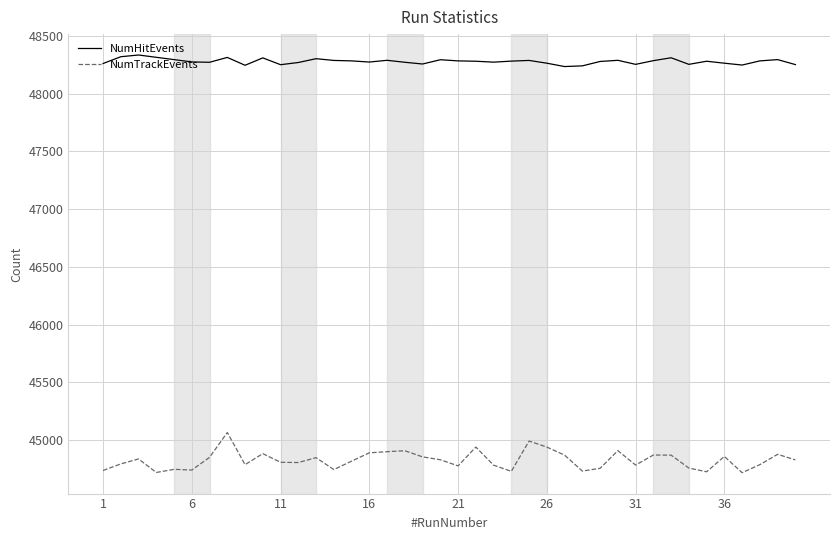

Rank the series by their maximum value, from lowest to highest.

NumTrackEvents, NumHitEvents